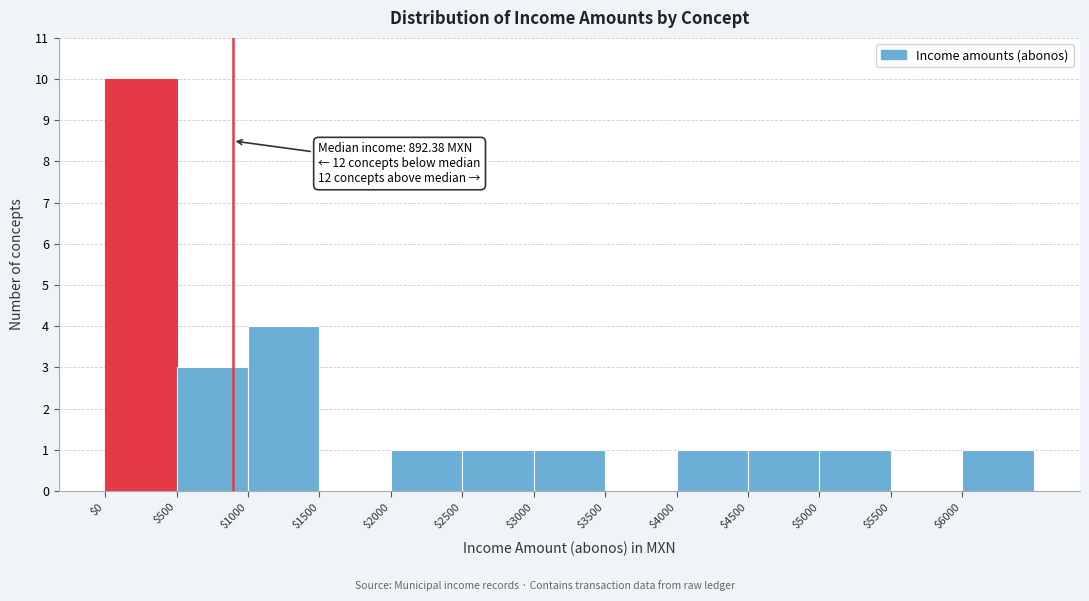

Over which range of the x-axis is the bar tallest?

0 to 500